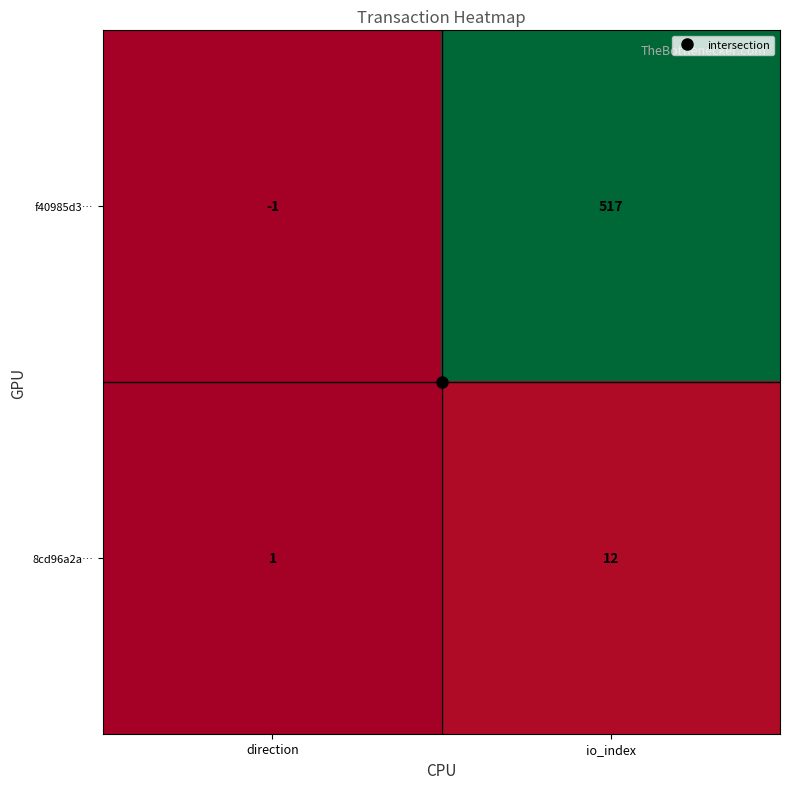

Which label corresponds to the smallest value in the chart?

direction